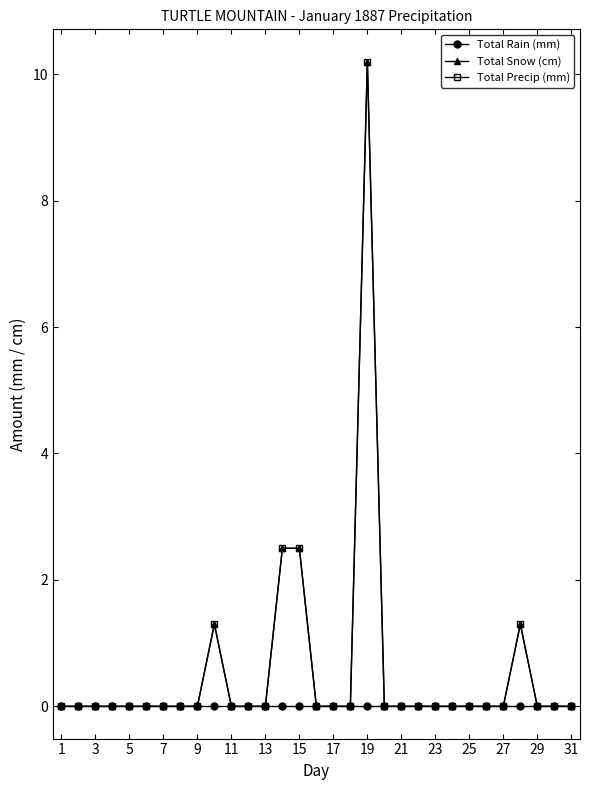

Which series has the widest spread of values?

Total Snow (cm)